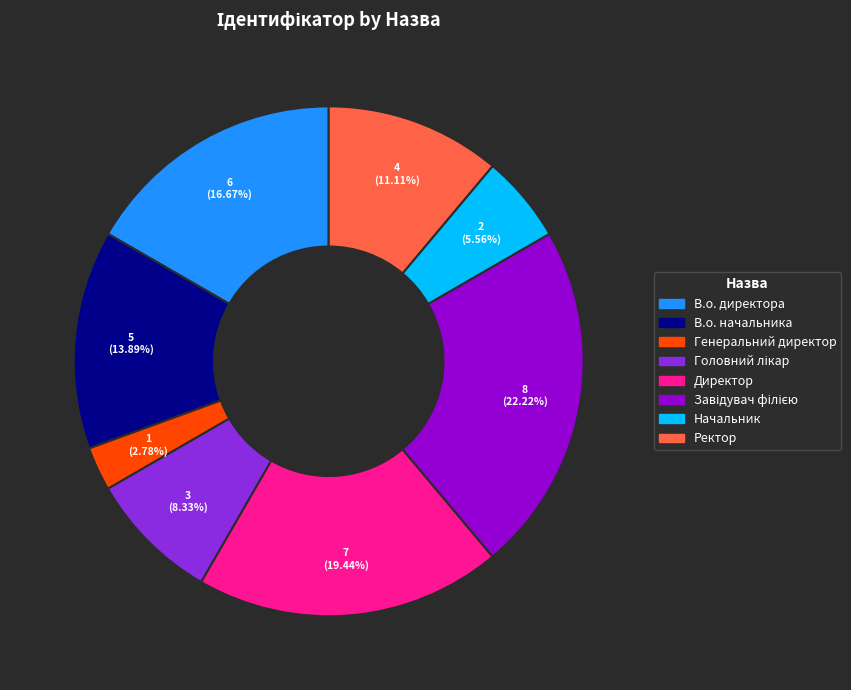

How many segments does this pie chart have?

8